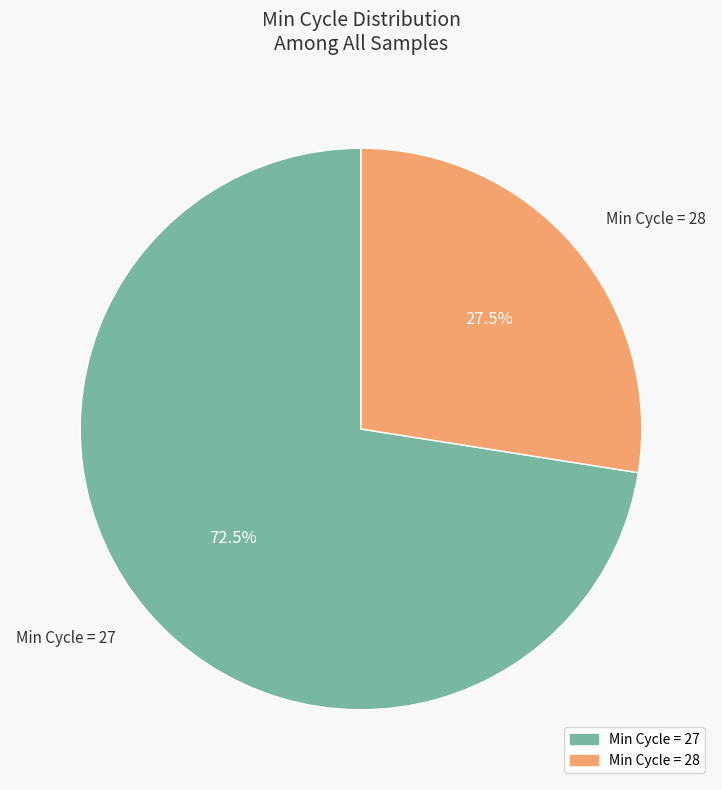

Is there a majority slice in this chart?

Yes